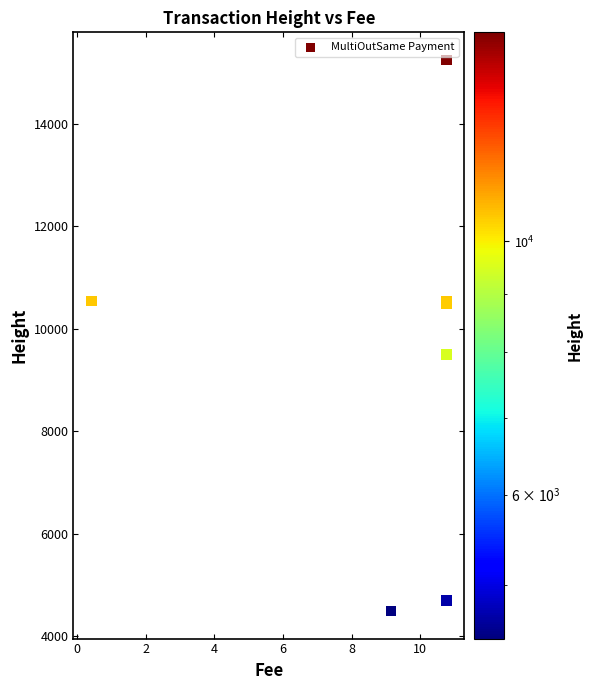

What Y value in the scatter plot is closest to 9868?

9496